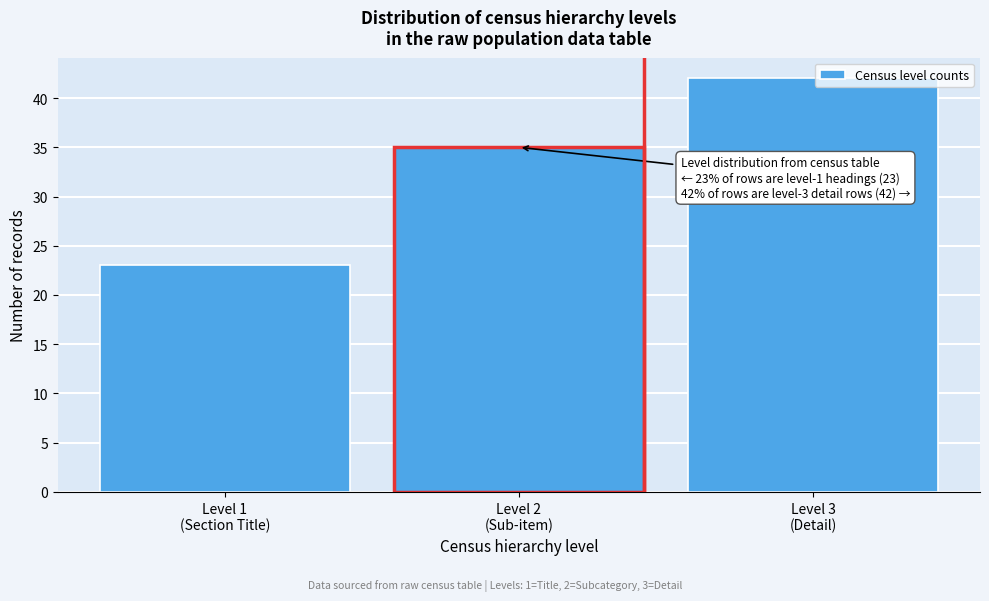

Reading right to left, extract all data points from this chart.

42	35	23